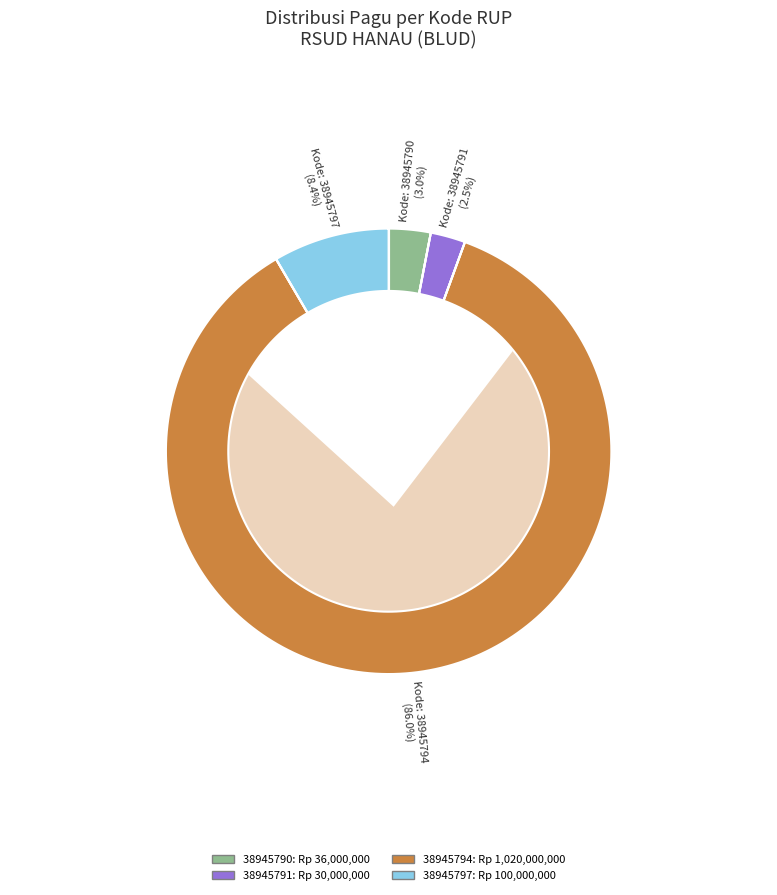

Is it true that 38945791 is 14% of the pie?

False